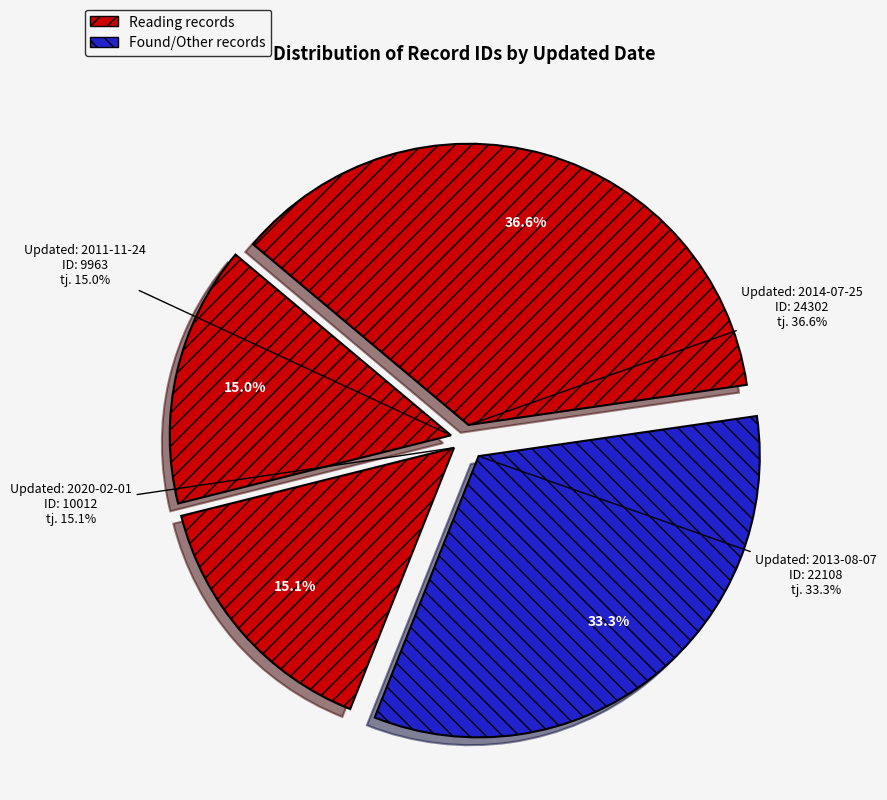

To the nearest percent, what percentage of the pie is 2011-11-24?

15%